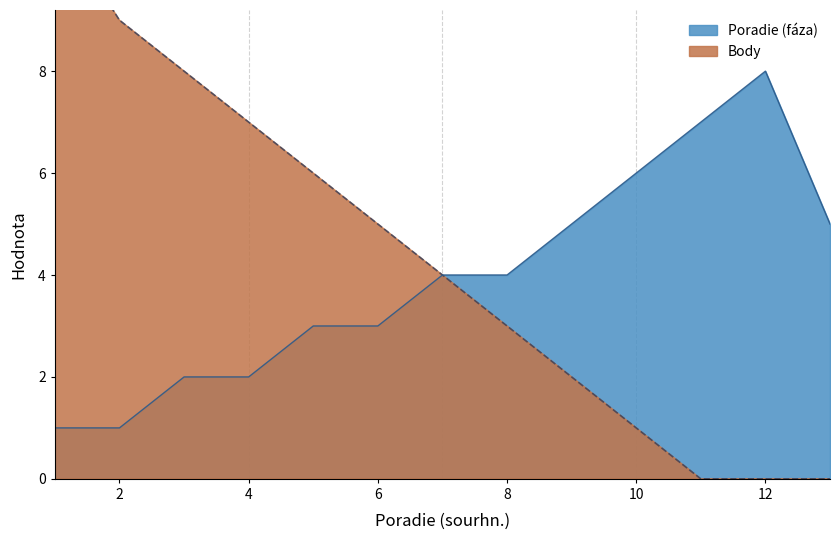

How many lines are shown in the chart?

2